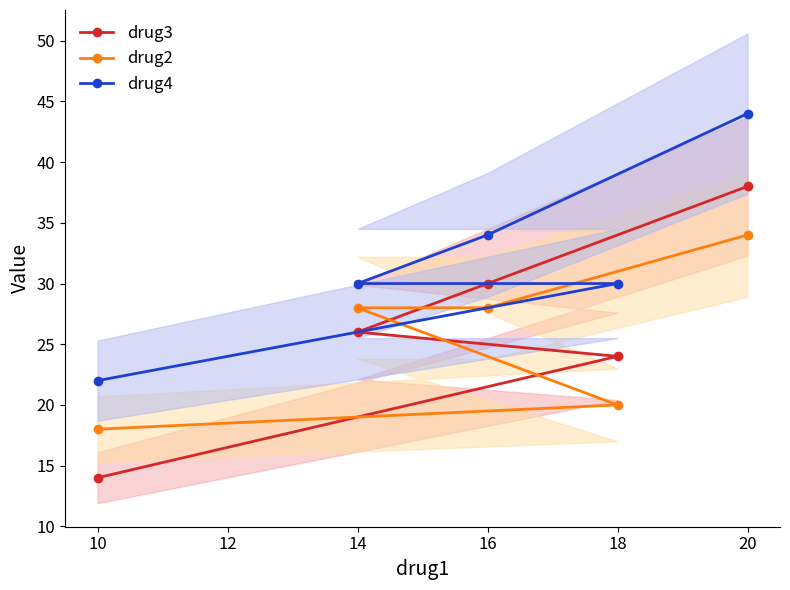

True or false: drug4 has a value of 17 at 14.

False